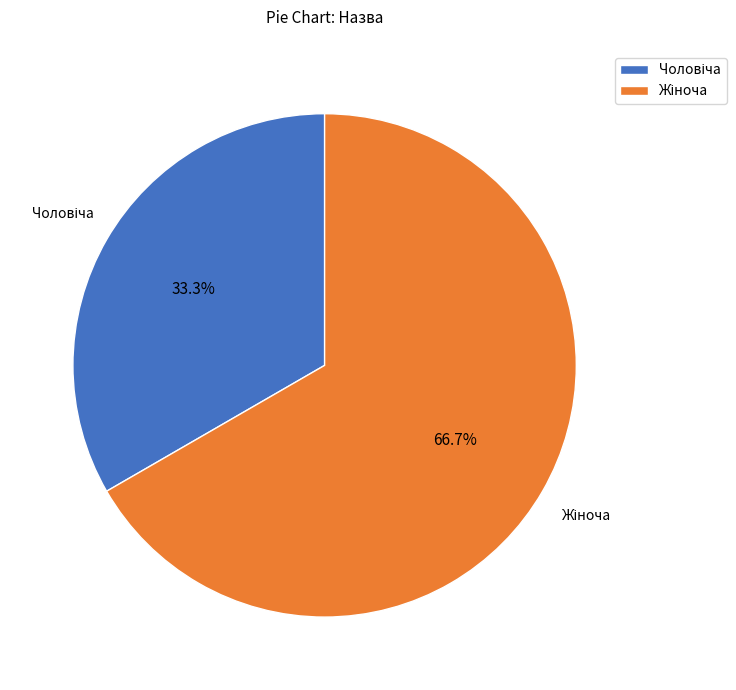

Is there any slice that represents more than half of the pie?

Yes